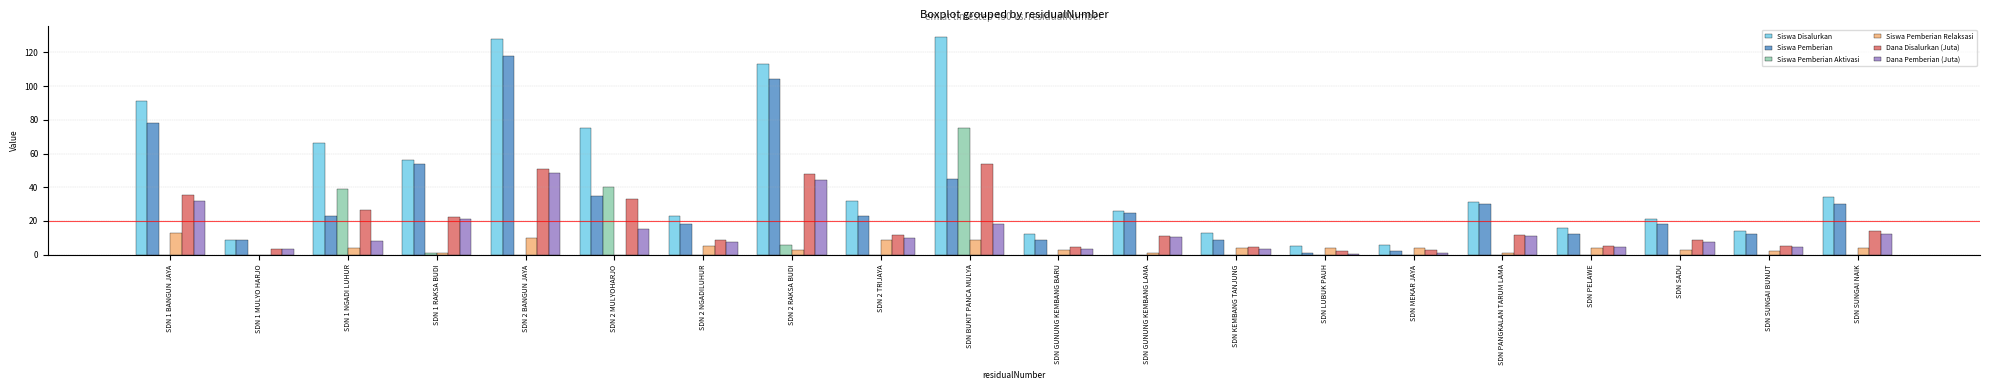

What is the sum of all Dana Pemberian (Juta) values?

267.8